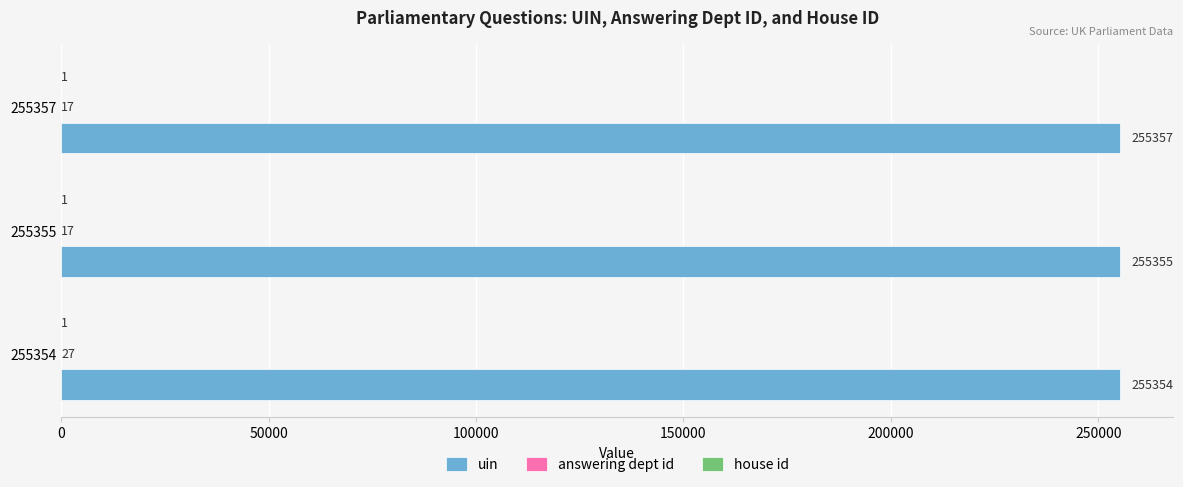

What is the sum of the uin values at 255354 and 255357?

510711